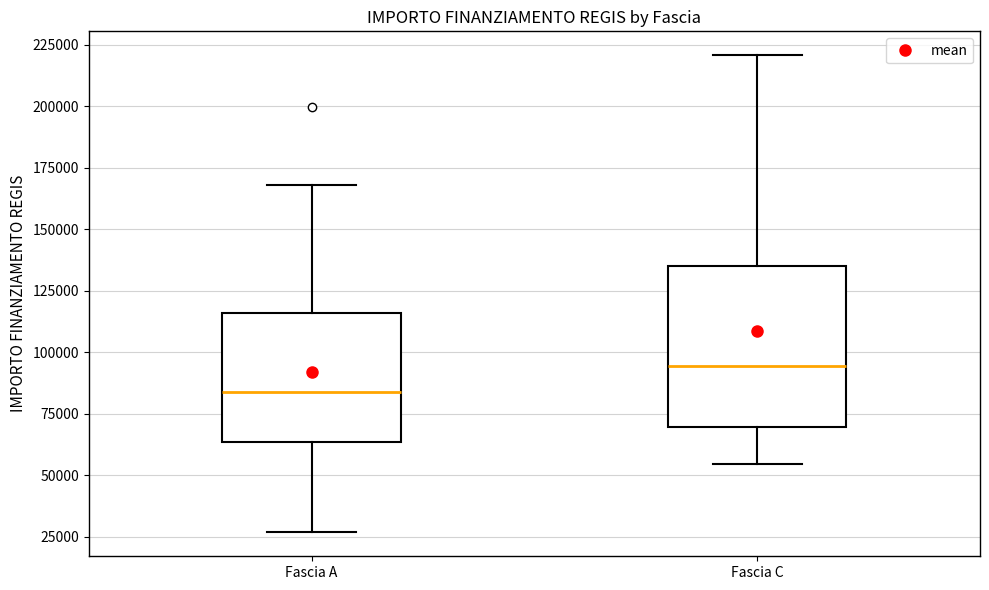

Reading left to right, transcribe this box plot: for each box, give where its median line is, the range the box spans, and where its two whiskers end, as read against the y-axis. The values are not printed on the chart, so give them approximately, as read against the axis.

Fascia A: median 85000, box 65000 to 115000, whiskers 25000 to 170000
Fascia C: median 95000, box 70000 to 135000, whiskers 55000 to 220000